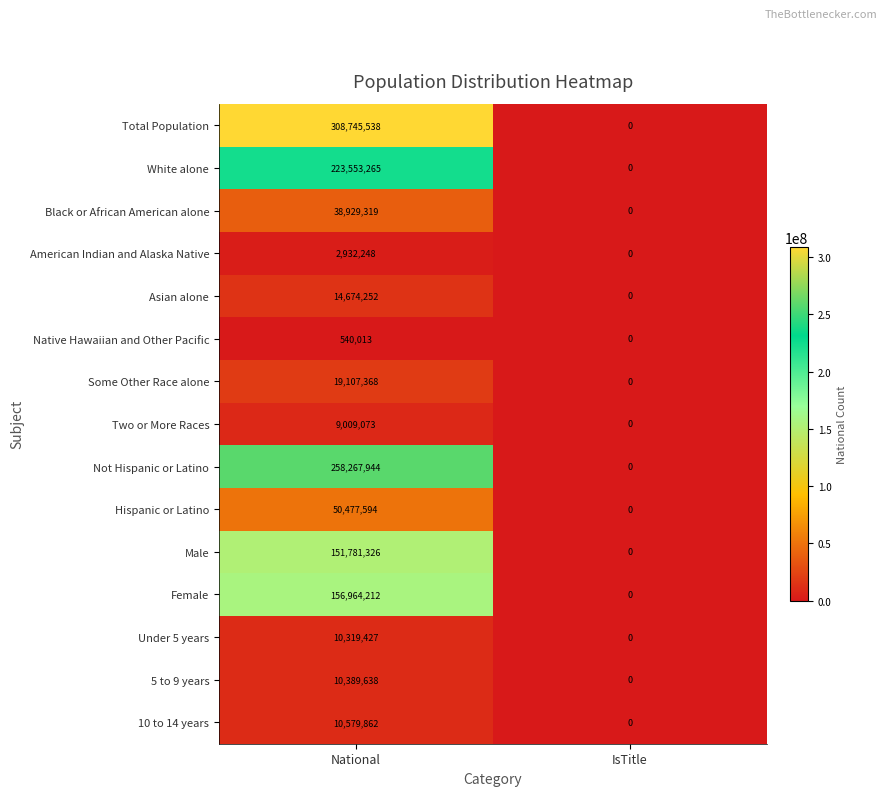

What is the sum of all American Indian and Alaska Native values?

2932248